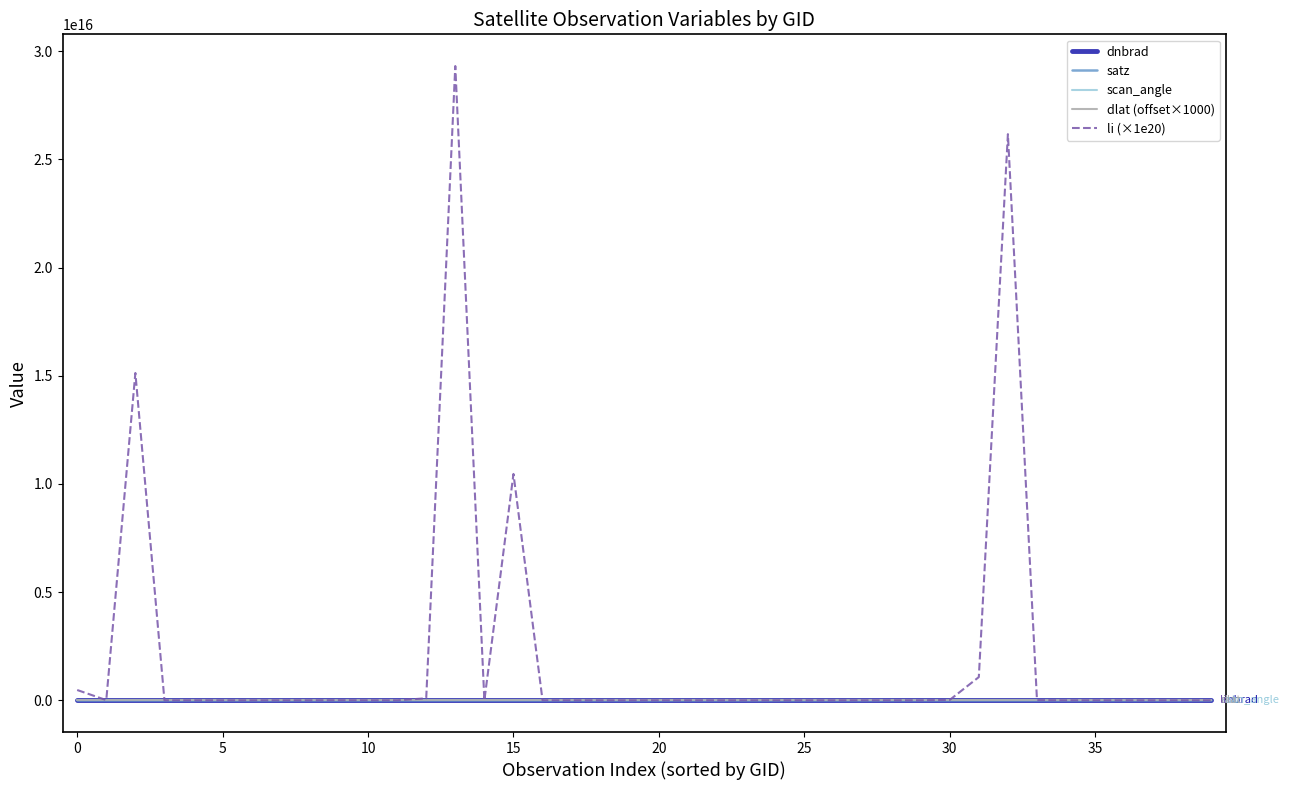

Which series has the largest total across all categories?

li (×1e20)